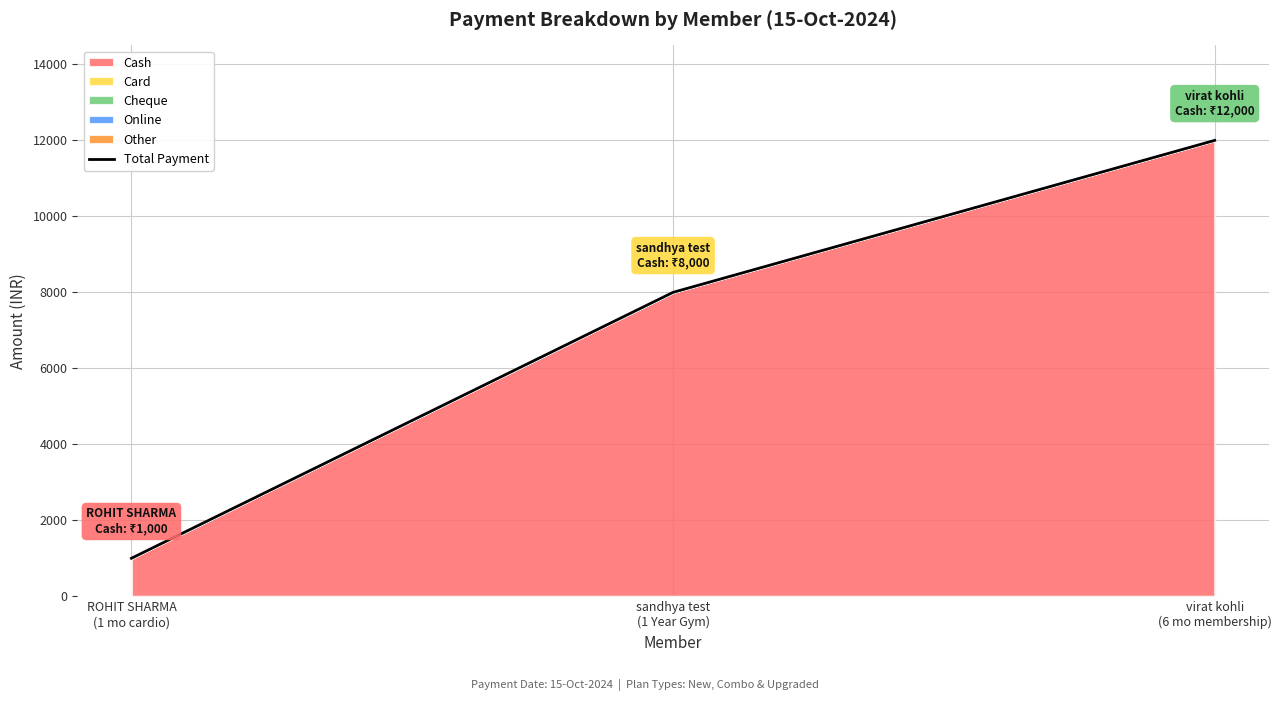

Reading left to right, extract all data points from this chart.

ROHIT SHARMA
(1 mo cardio)=1000	sandhya test
(1 Year Gym)=8000	virat kohli
(6 mo membership)=12000